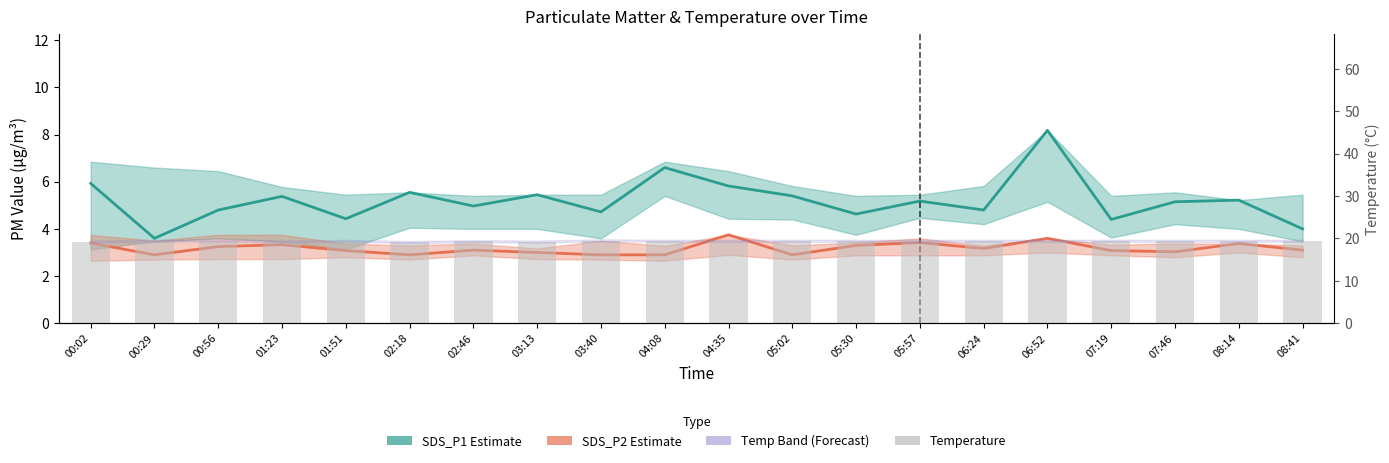

Where is SDS_P2 Estimate nearest to the value 3?

03:13